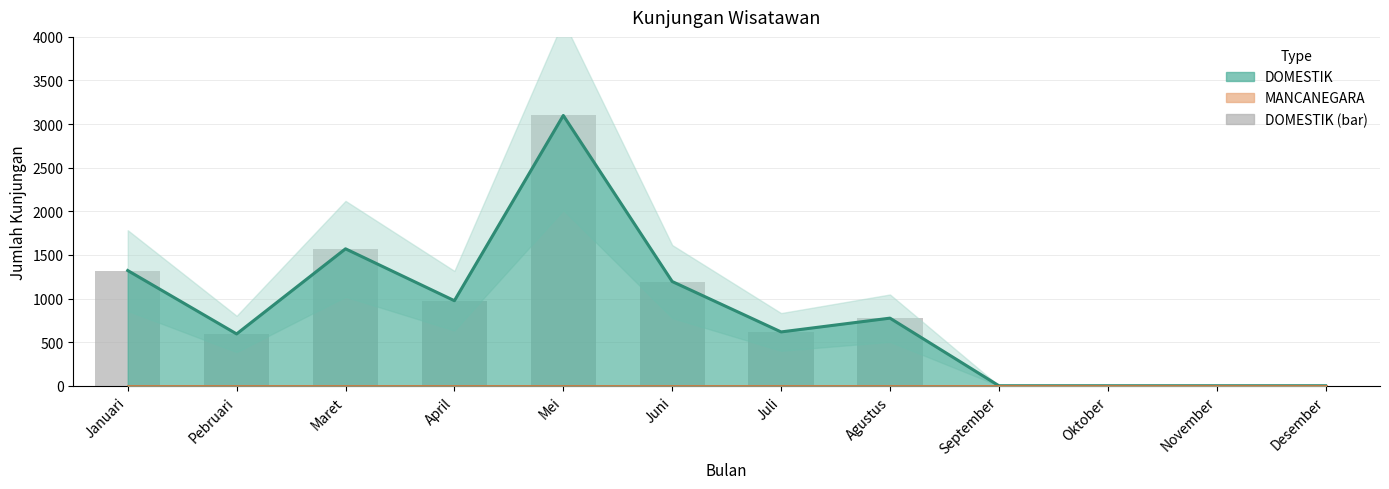

Rank the categories by value from highest to lowest.

Mei, Maret, Januari, Juni, April, Agustus, Juli, Pebruari, September, Oktober, November, Desember